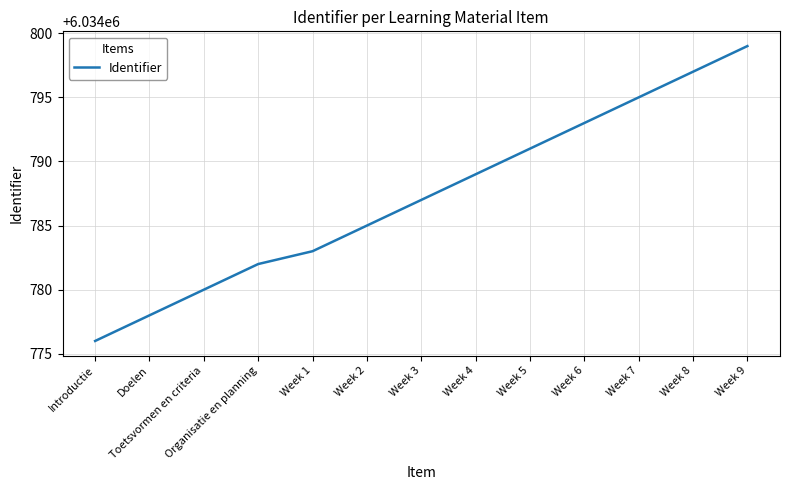

Rank the categories by value from highest to lowest.

Week 9, Week 8, Week 7, Week 6, Week 5, Week 4, Week 3, Week 2, Week 1, Organisatie en planning, Toetsvormen en criteria, Doelen, Introductie